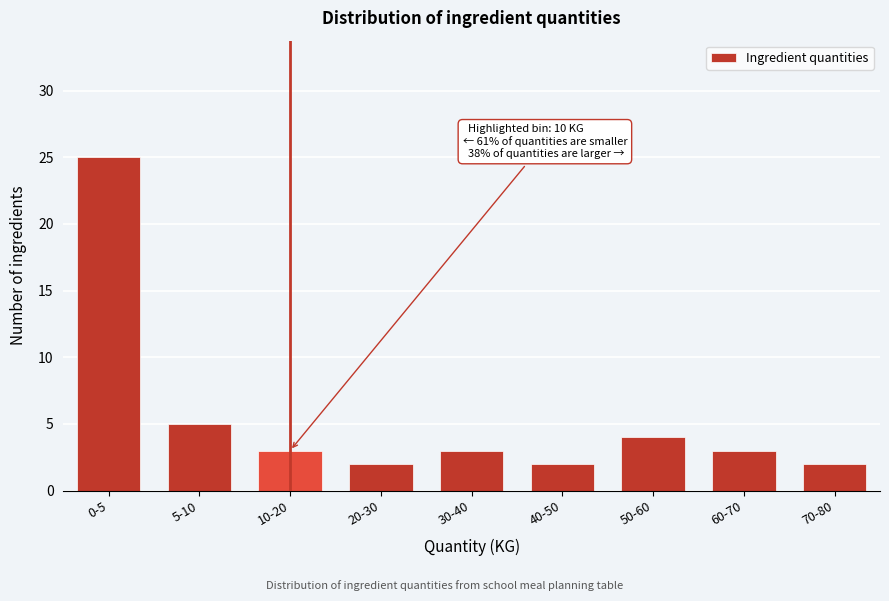

Reading left to right, list all the values displayed in this chart.

0-5=25	5-10=5	10-20=3	20-30=2	30-40=3	40-50=2	50-60=4	60-70=3	70-80=2